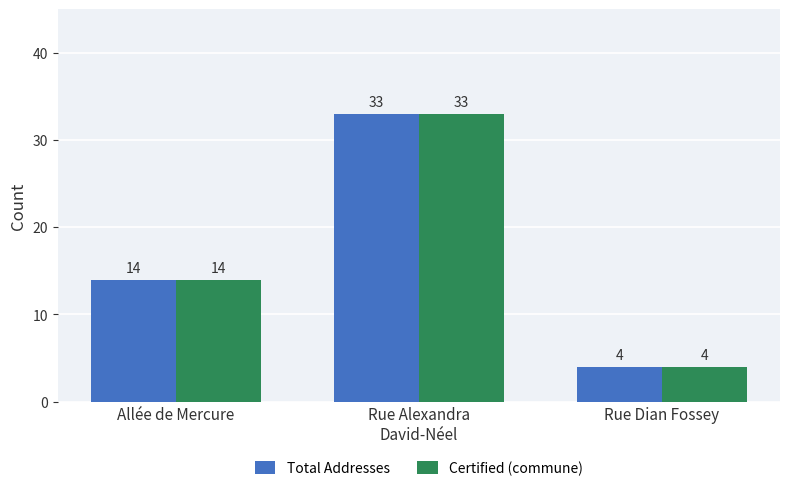

Reading left to right, transcribe all the data shown in this chart.

Total Addresses: 14	33	4
Certified (commune): 14	33	4